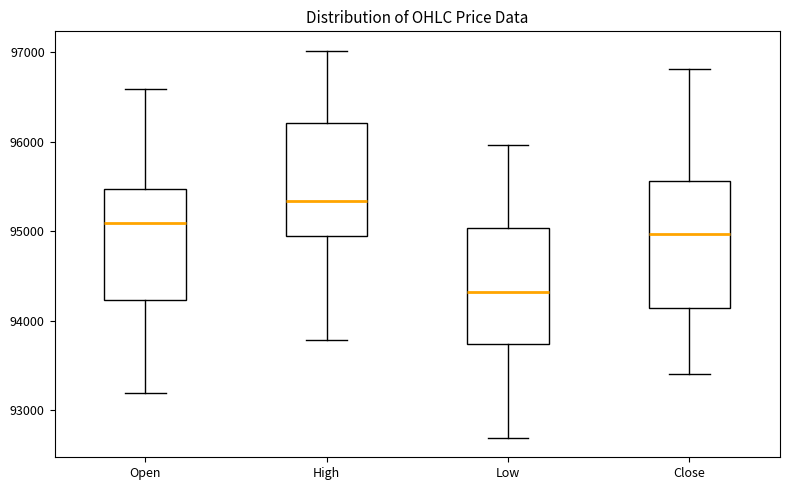

Which box's median line is the highest?

High